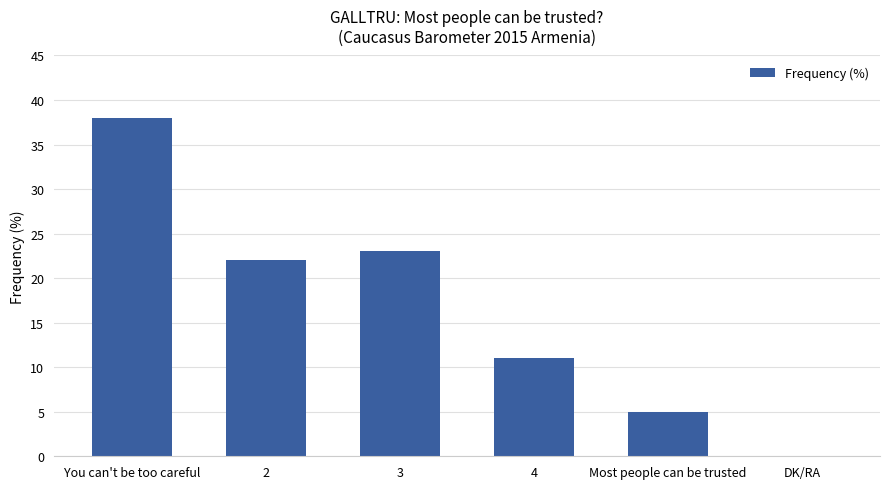

Reading left to right, list all the values displayed in this chart.

38	22	23	11	5	0